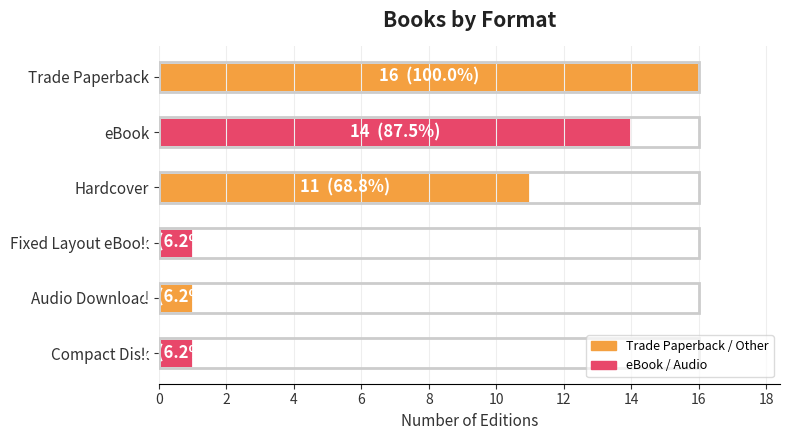

Is it true that the value at Compact Disk is 0?

False